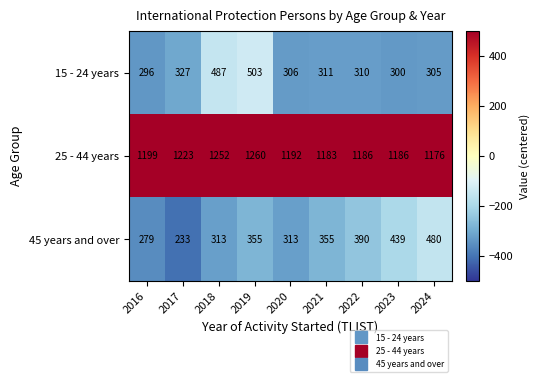

Which series has the widest spread of values?

45 years and over